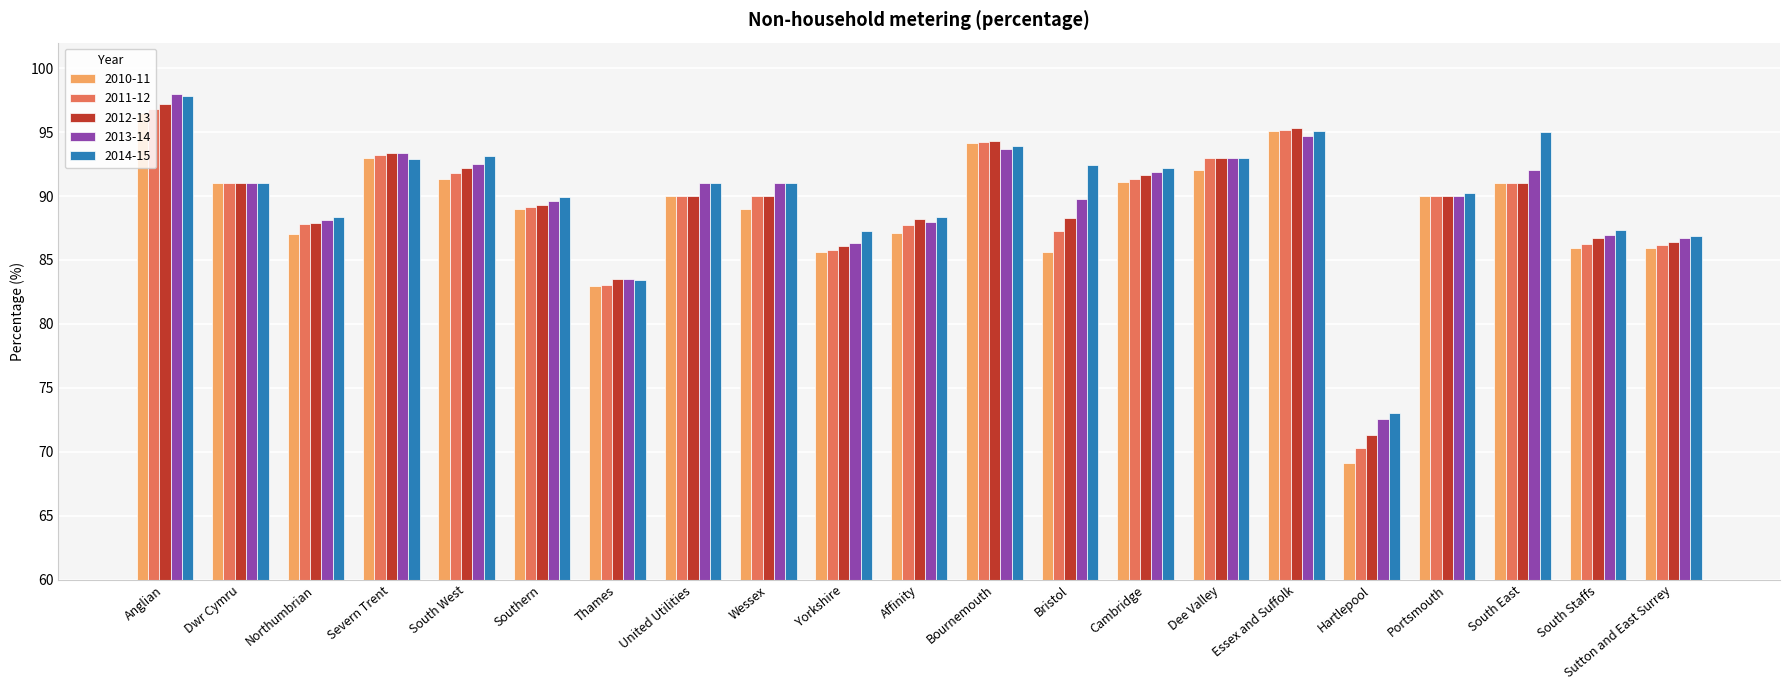

What is the label of the 17th bar from the left?

Hartlepool